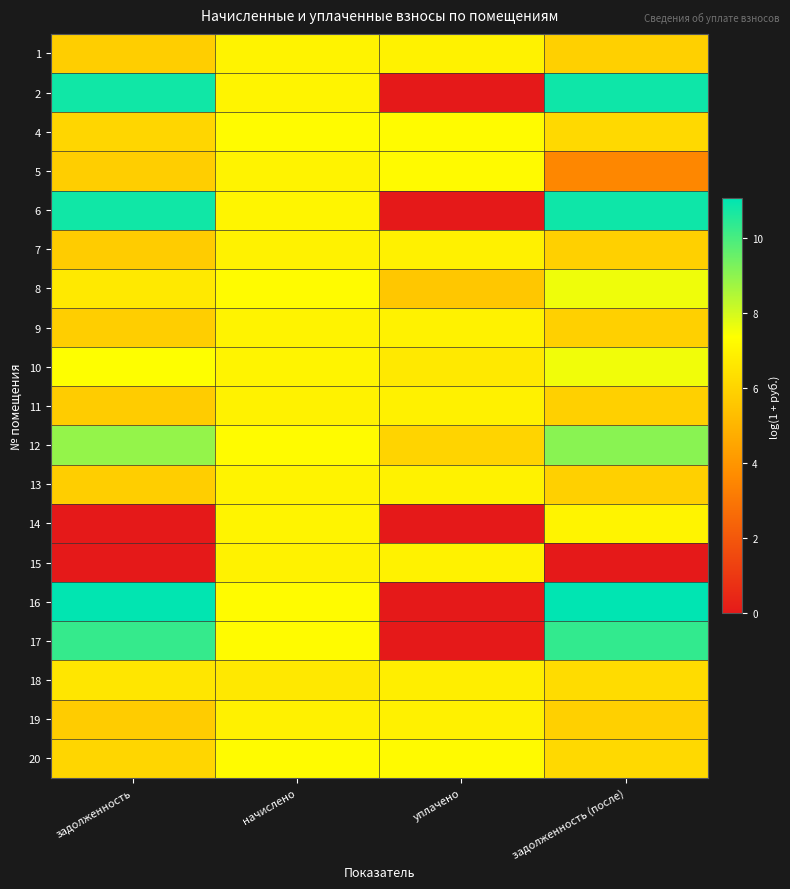

Reading left to right, transcribe all the data shown in this chart.

1: задолженность=5.8	начислено=7.0	уплачено=7.0	задолженность (после)=5.9
2: задолженность=10.8	начислено=7.0	уплачено=0.0	задолженность (после)=10.8
4: задолженность=6.1	начислено=7.3	уплачено=7.2	задолженность (после)=6.2
5: задолженность=5.8	начислено=7.0	уплачено=7.2	задолженность (после)=3.6
6: задолженность=10.8	начислено=7.0	уплачено=0.0	задолженность (после)=10.8
7: задолженность=5.8	начислено=7.0	уплачено=6.9	задолженность (после)=5.9
8: задолженность=6.7	начислено=7.3	уплачено=5.6	задолженность (после)=7.6
9: задолженность=5.8	начислено=7.0	уплачено=7.0	задолженность (после)=5.9
10: задолженность=7.4	начислено=7.0	уплачено=6.7	задолженность (после)=7.6
11: задолженность=5.8	начислено=7.0	уплачено=6.9	задолженность (после)=5.9
12: задолженность=8.9	начислено=7.3	уплачено=6.0	задолженность (после)=9.1
13: задолженность=5.8	начислено=7.0	уплачено=7.0	задолженность (после)=5.9
14: задолженность=0.0	начислено=7.0	уплачено=0.0	задолженность (после)=7.0
15: задолженность=0.0	начислено=7.0	уплачено=7.0	задолженность (после)=0.0
16: задолженность=11.0	начислено=7.3	уплачено=0.0	задолженность (после)=11.1
17: задолженность=10.3	начислено=7.3	уплачено=0.0	задолженность (после)=10.3
18: задолженность=6.6	начислено=6.7	уплачено=6.8	задолженность (после)=6.3
19: задолженность=5.8	начислено=6.9	уплачено=6.9	задолженность (после)=5.9
20: задолженность=6.1	начислено=7.3	уплачено=7.2	задолженность (после)=6.2